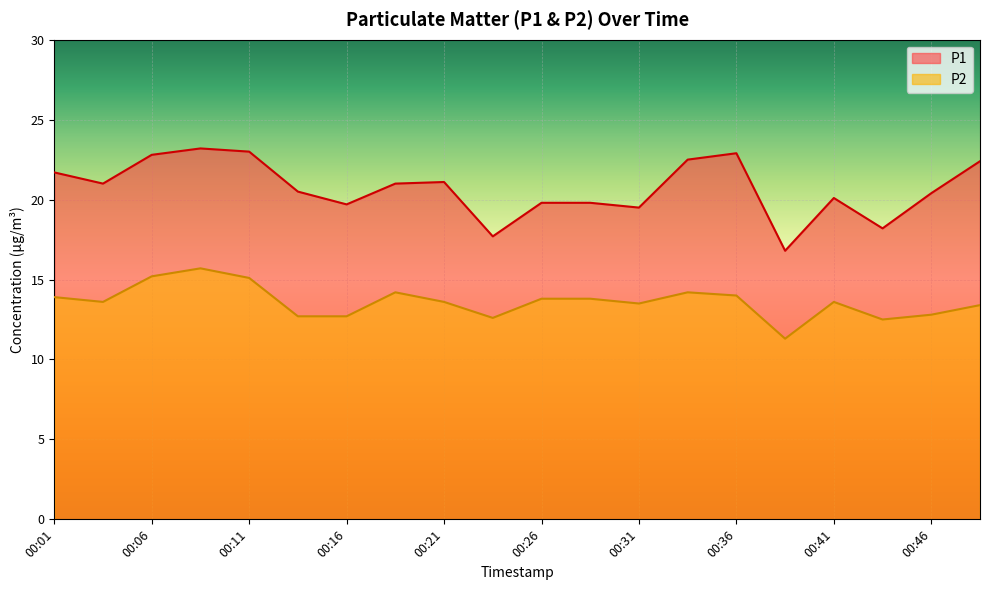

How many data points in P2 are less than 13?

6